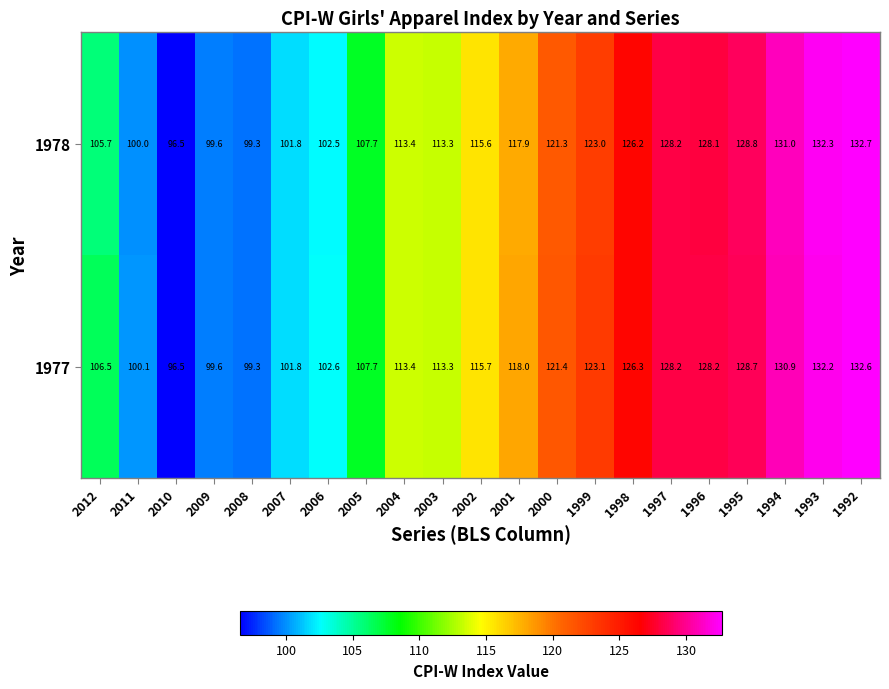

Where is 1978 nearest to the value 114?

2004